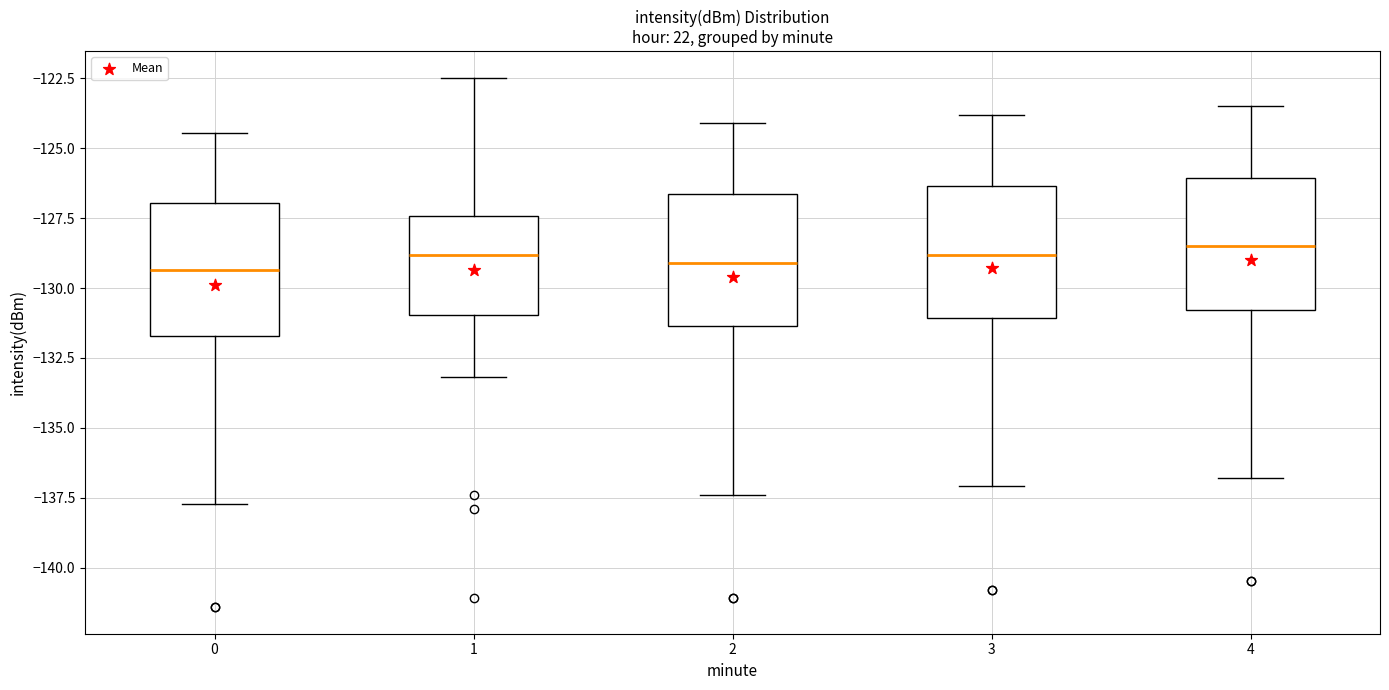

Where does the median line of the box at x = 1 sit on the y-axis? The values are not printed on the chart, so give them approximately, as read against the axis.

-129.0